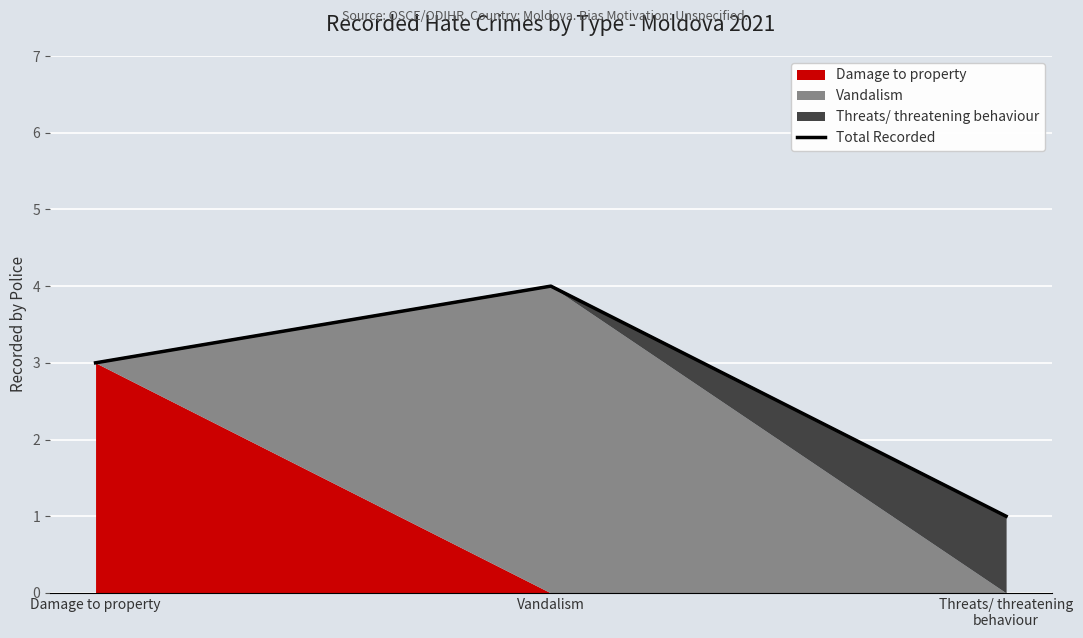

Where is the data nearest to the value 2?

Damage to property